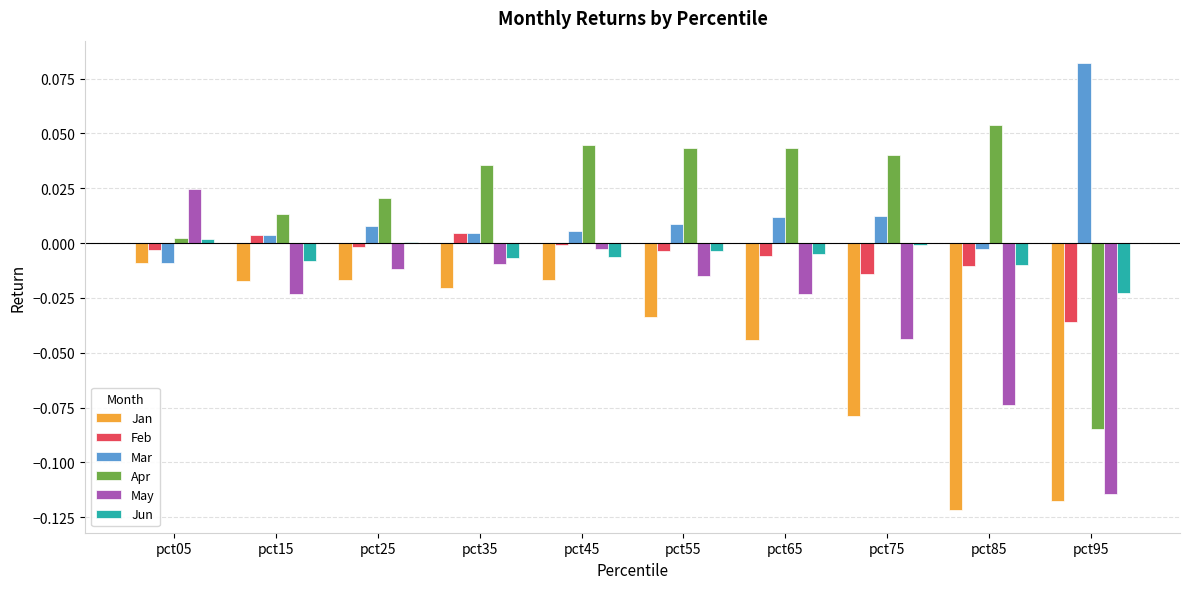

Is it true that Jun equals -0.0 at pct95?

True